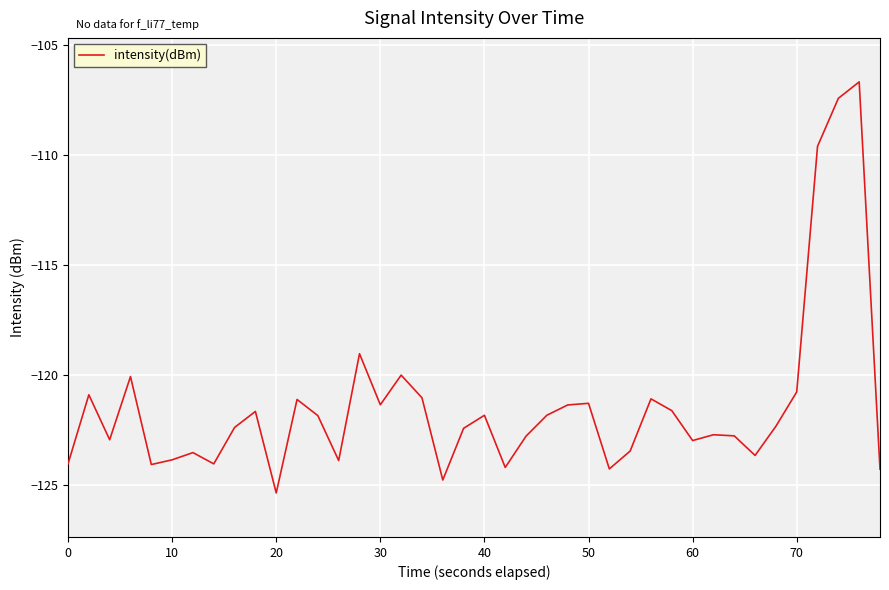

How many interior local peaks (higher than both neighbors) does the data have?

12